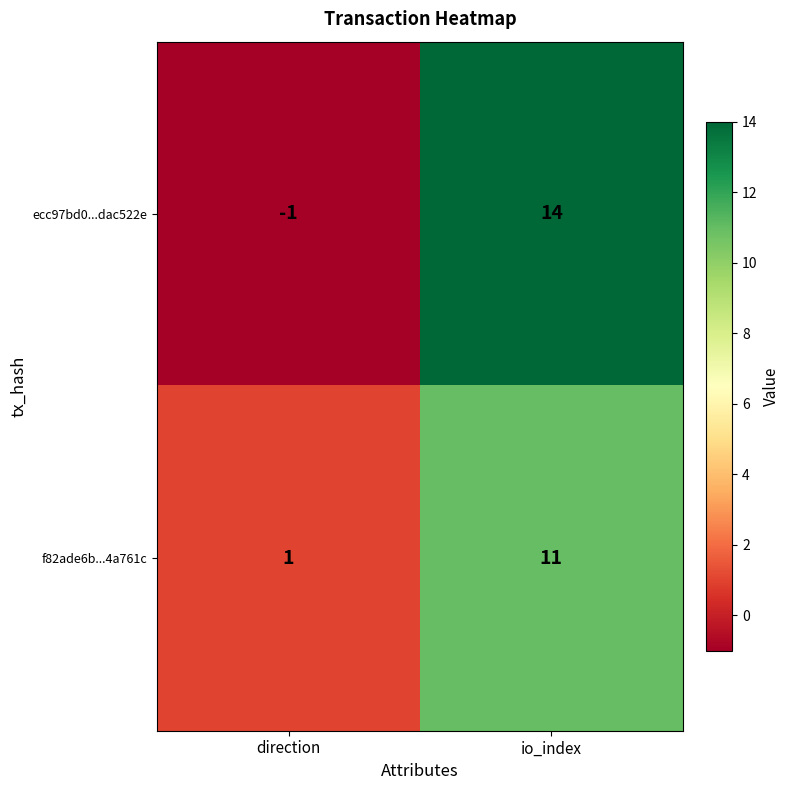

What is the sum of the f82ade6b...4a761c values at io_index and direction?

12